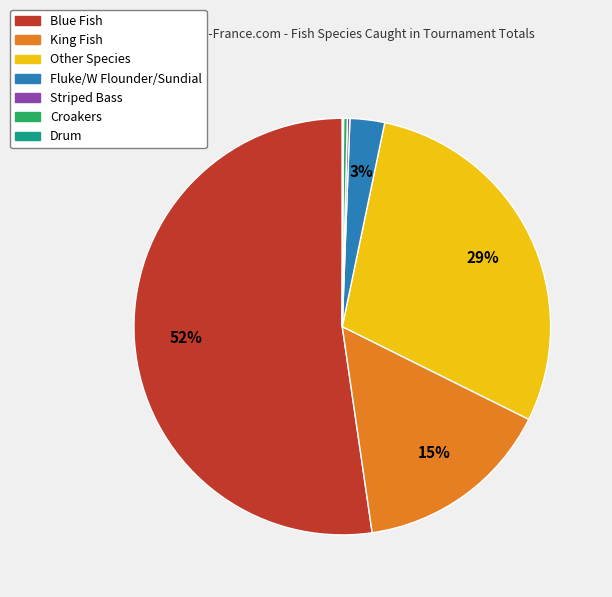

Does Blue Fish account for over 50% of the chart?

Yes